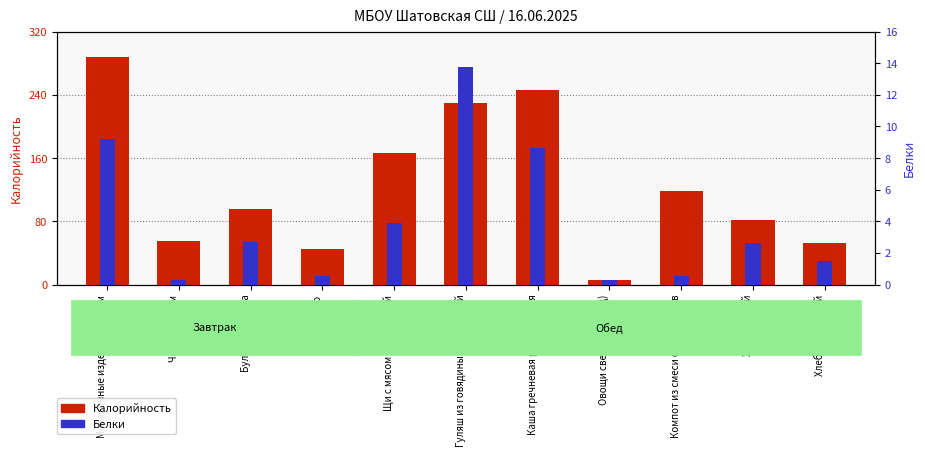

Count the number of data series in this chart.

2